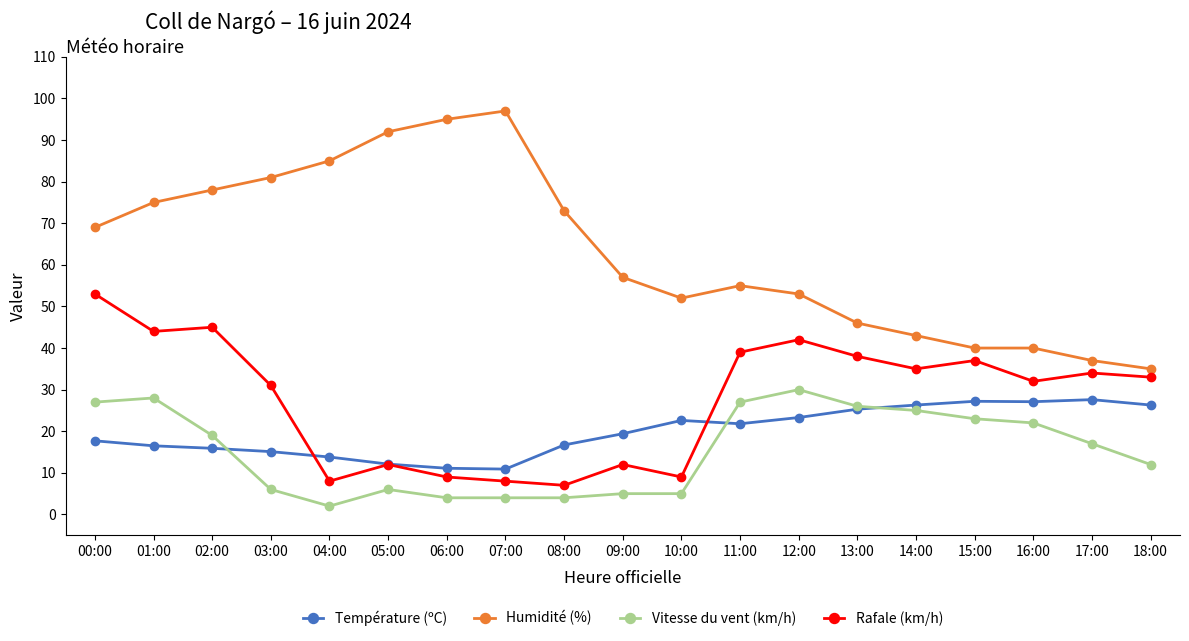

What is the difference between the highest and lowest values at 14:00?

18.0